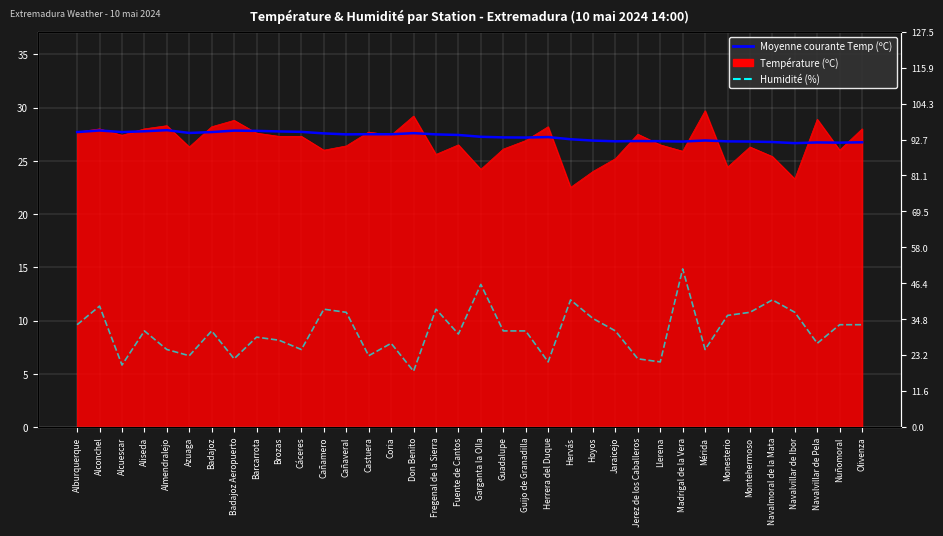

What is the difference between the second highest and second lowest values in the Humidité (%) series?

26.0